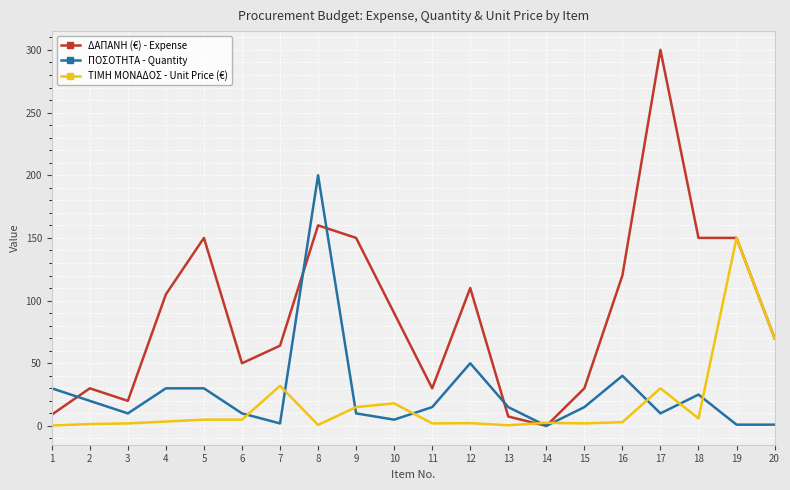

What is the lowest value of the ΤΙΜΗ ΜΟΝΑΔΟΣ - Unit Price (€) series?

0.3